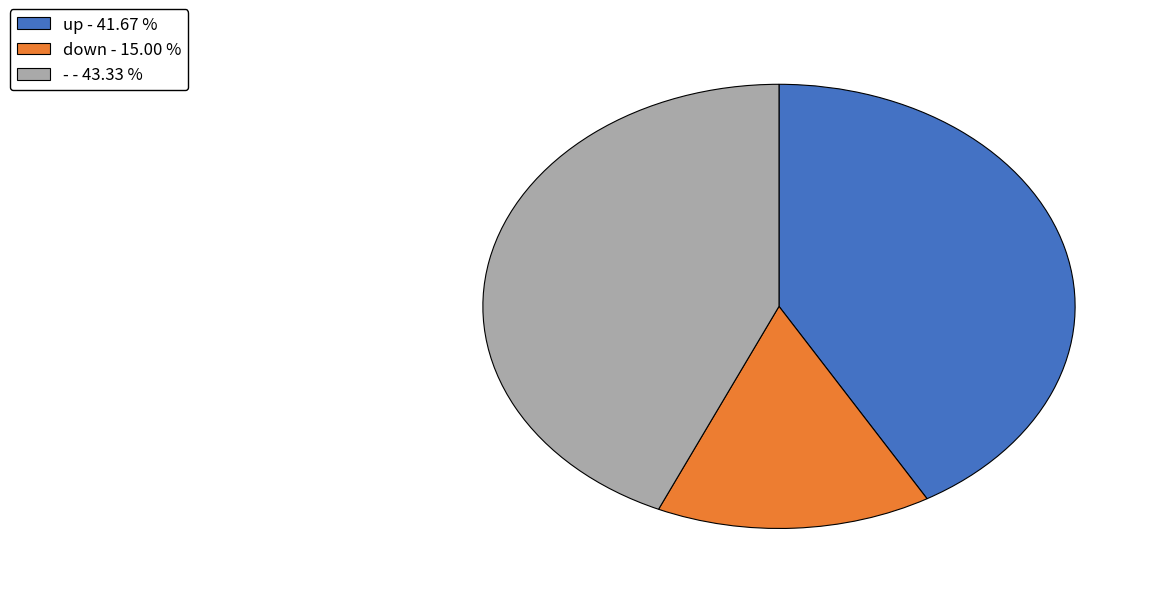

Is the sum of down - 15.00 % and - - 43.33 % greater than half?

Yes